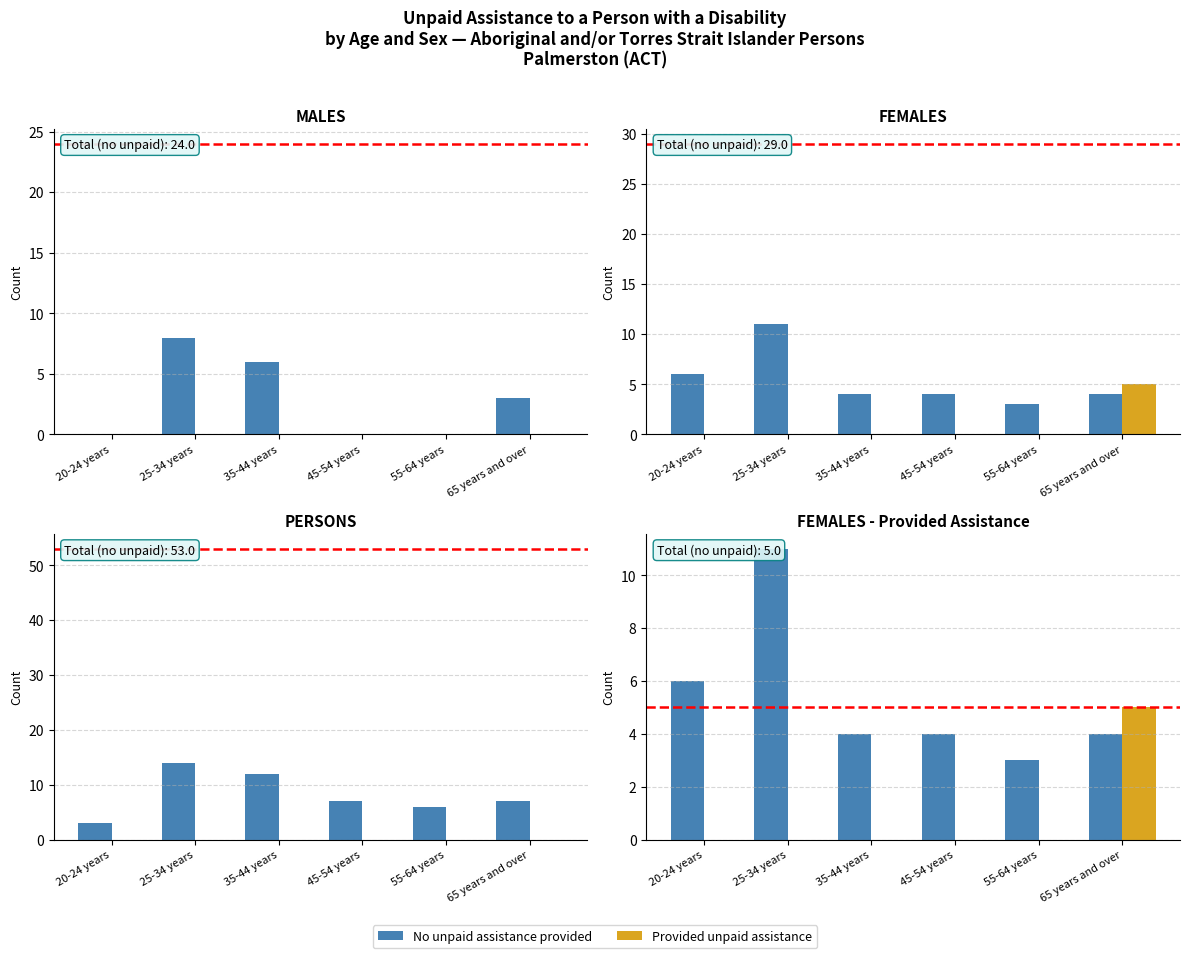

Which has a higher value, 35-44 years or 65 years and over?

35-44 years